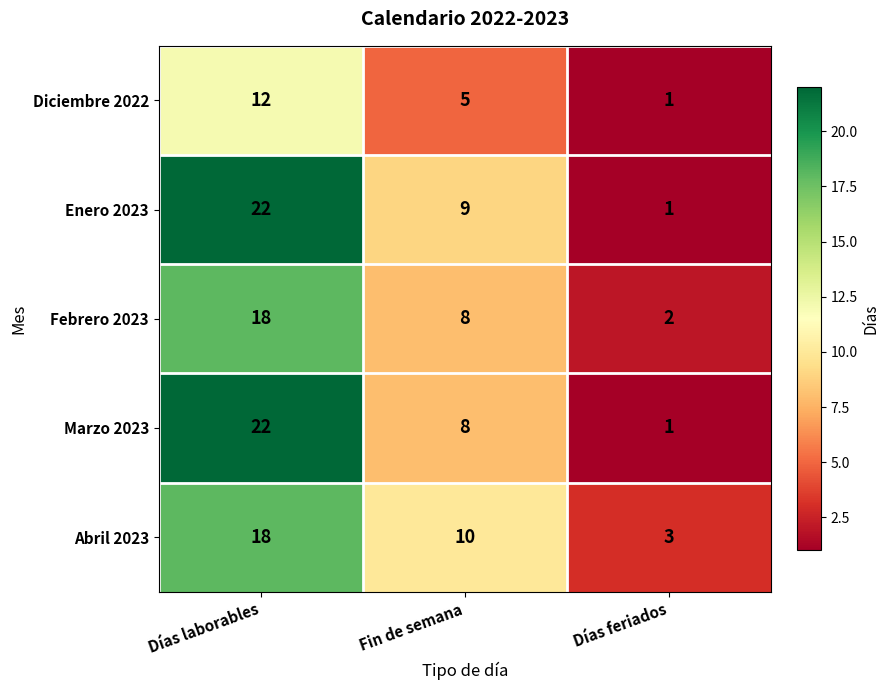

The Marzo 2023 series shows 5 at Fin de semana. True or false?

False